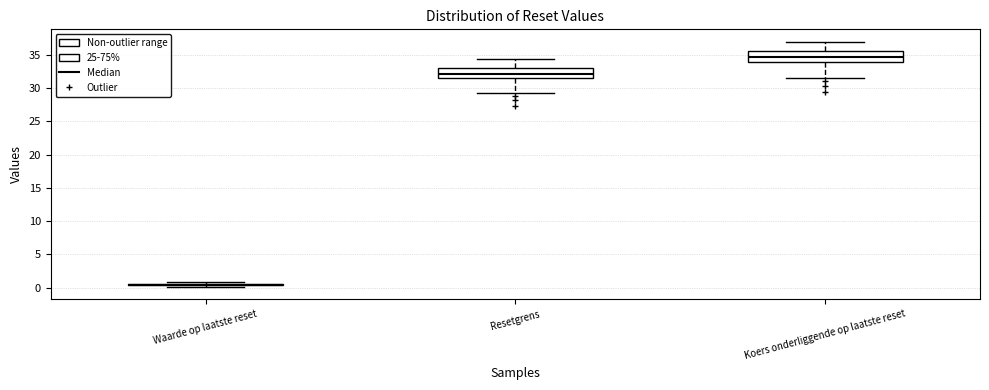

Where does the upper whisker of the box for Resetgrens end on the y-axis? The values are not printed on the chart, so give them approximately, as read against the axis.

34.5